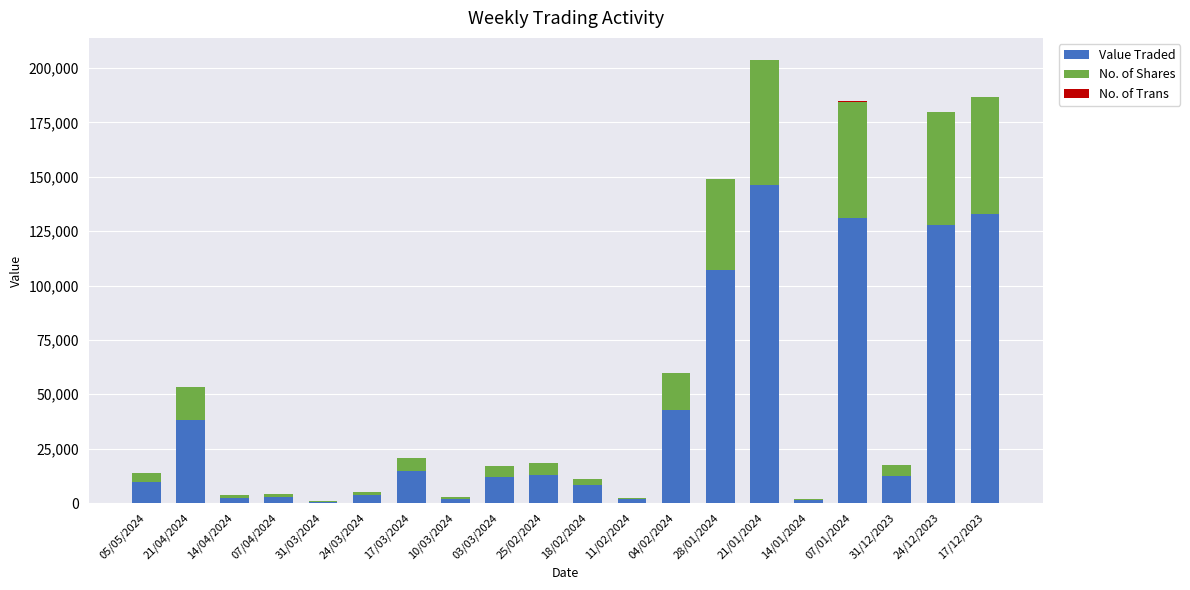

At which category is the sum across all series the highest?

21/01/2024